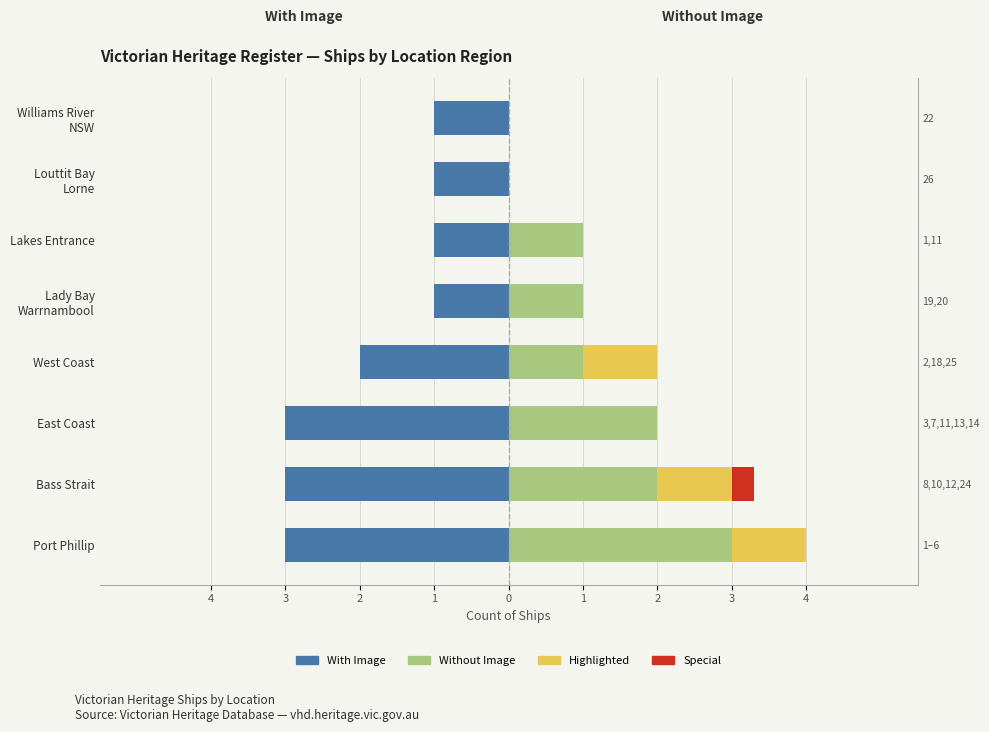

What is the difference between the second highest and second lowest values in the Highlighted series?

1.0